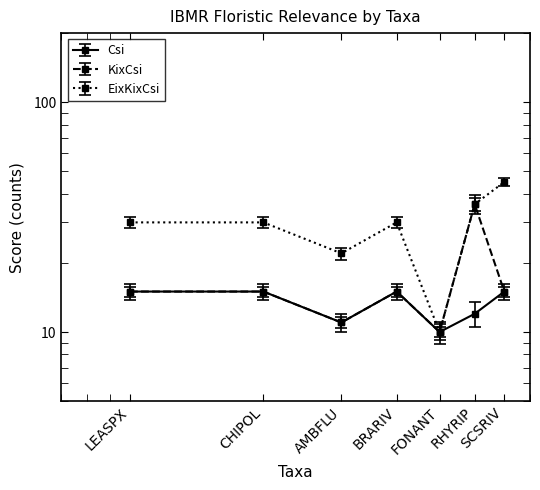

What is the difference between the maximum and minimum values in the Csi series?

5